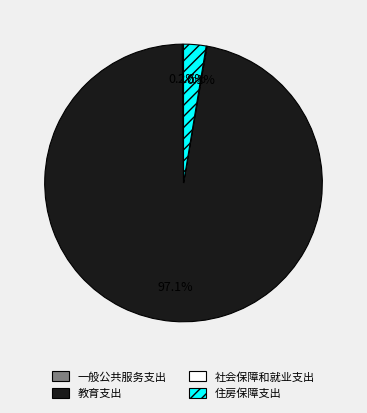

To the nearest percent, what is the difference between the largest and smallest slice percentages?

97%